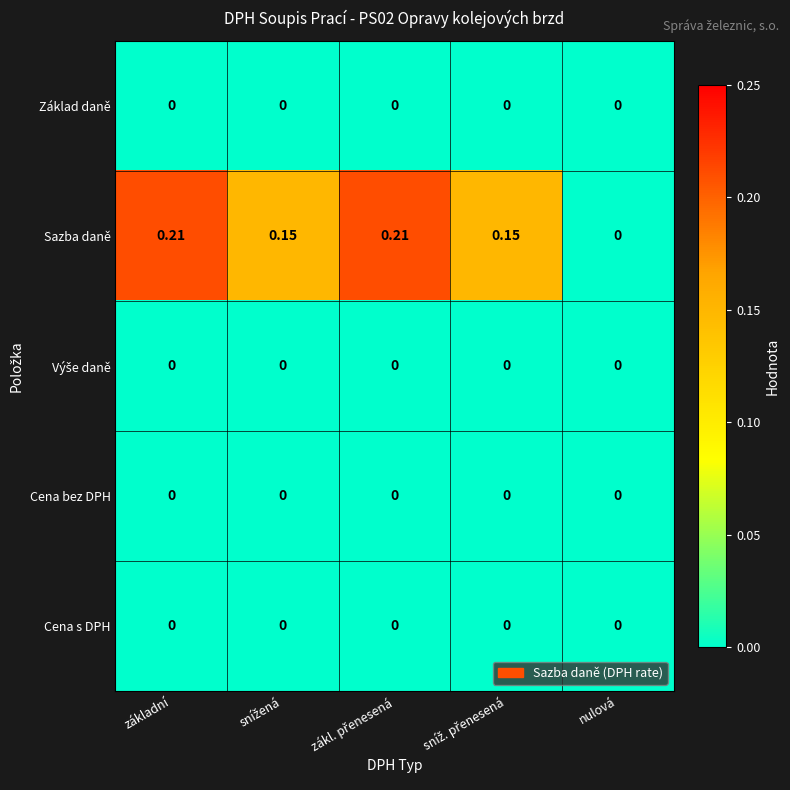

Where is Sazba daně nearest to the value 0?

nulová